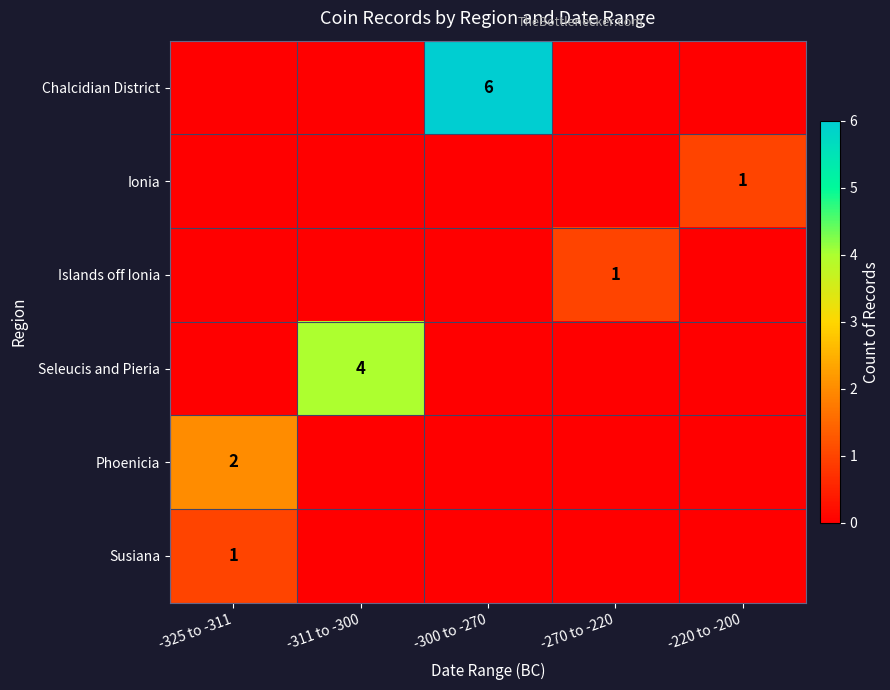

Is it true that Phoenicia equals 2 at -325 to -311?

True